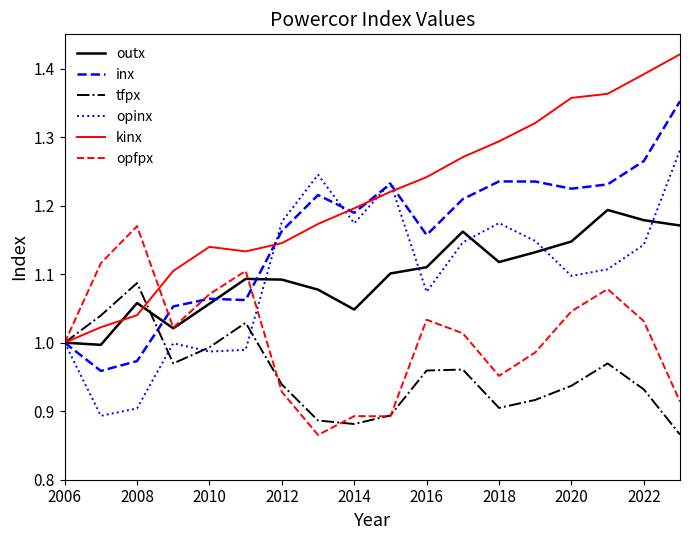

Which series has the largest total across all categories?

kinx